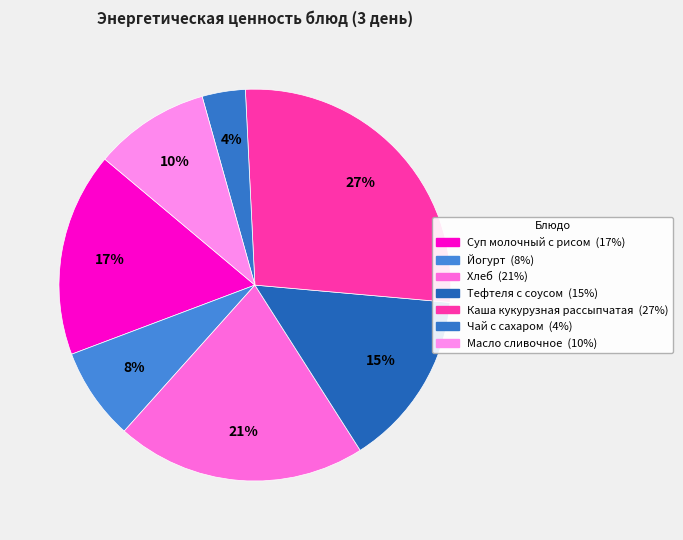

Count the number of slices in the pie.

7